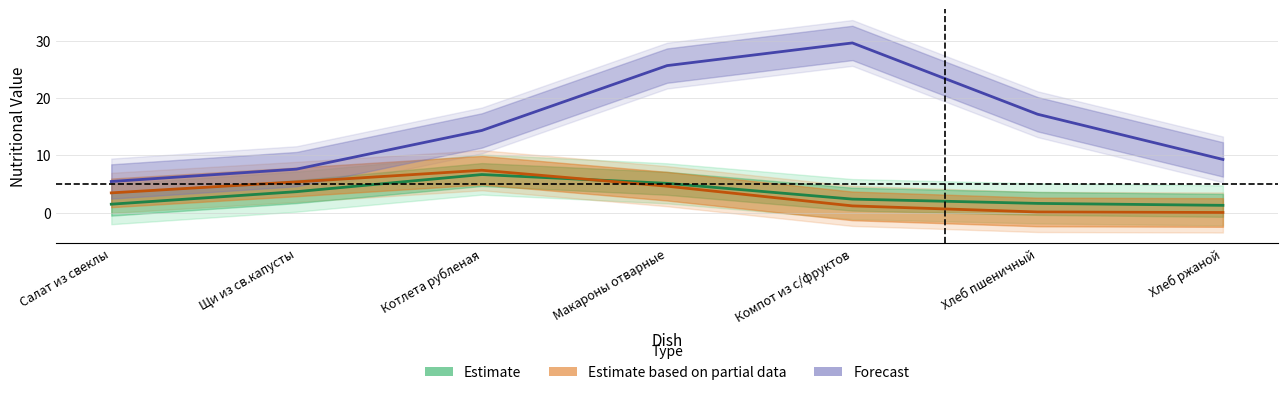

The Forecast series shows 14.8 at Хлеб ржаной. True or false?

False